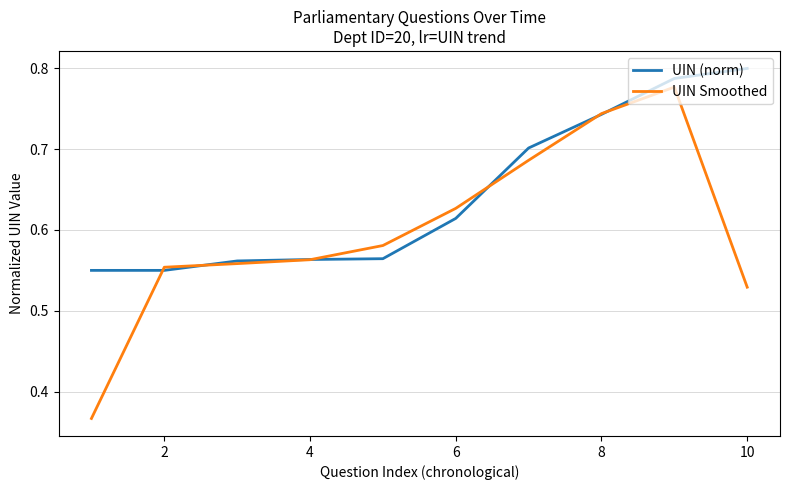

What is the sum of all UIN (norm) values?

6.4